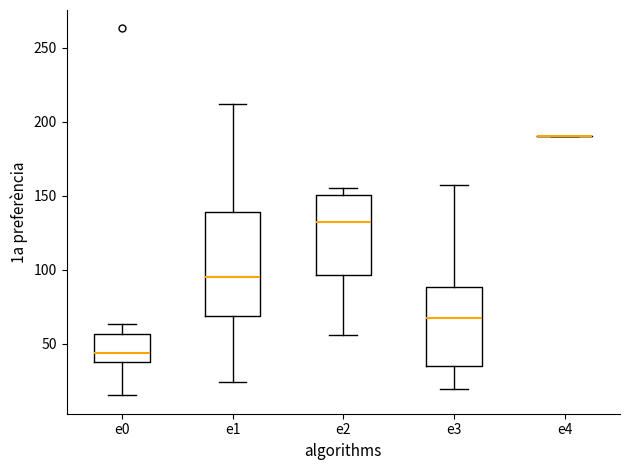

Reading left to right, transcribe this box plot: for each box, give where its median line is, the range the box spans, and where its two whiskers end, as read against the y-axis. The values are not printed on the chart, so give them approximately, as read against the axis.

e0: median 45, box 35 to 55, whiskers 15 to 65
e1: median 95, box 70 to 140, whiskers 25 to 210
e2: median 130, box 95 to 150, whiskers 55 to 155
e3: median 65, box 35 to 90, whiskers 20 to 155
e4: box collapsed to a line at 190, whiskers 190 to 190